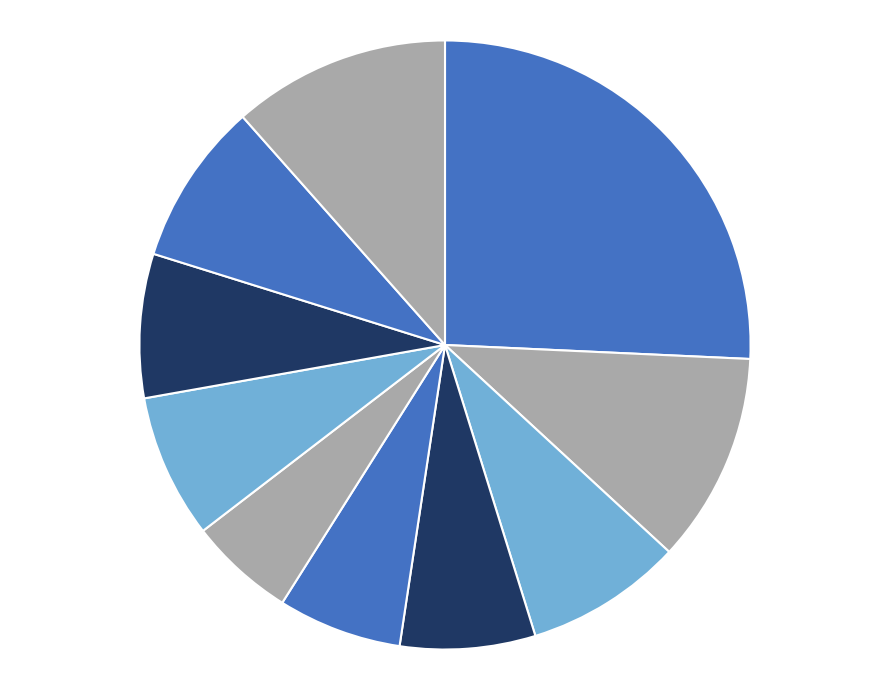

Rank the categories by value from lowest to highest.

pct55, pct45, pct35, pct75, pct65, pct25, pct85, pct15, pct95, pct05